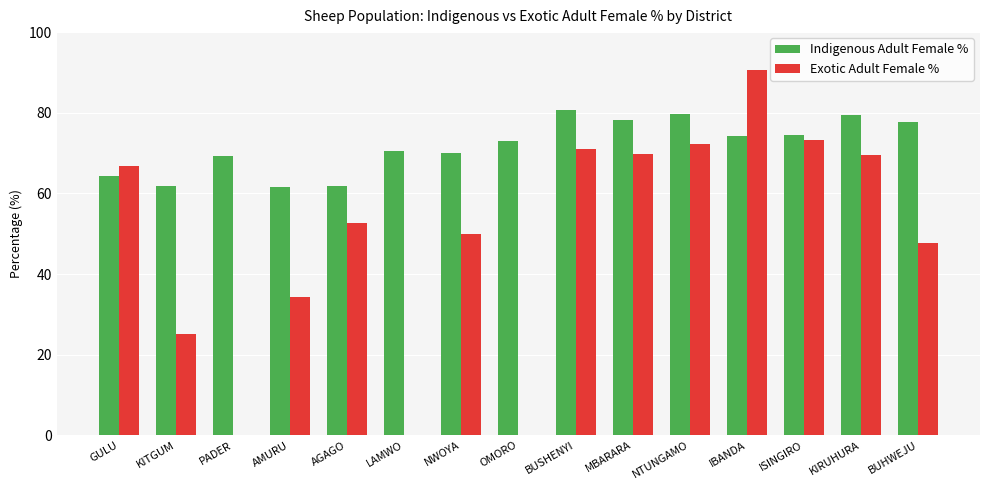

At which label does Indigenous Adult Female % first exceed 73?

OMORO